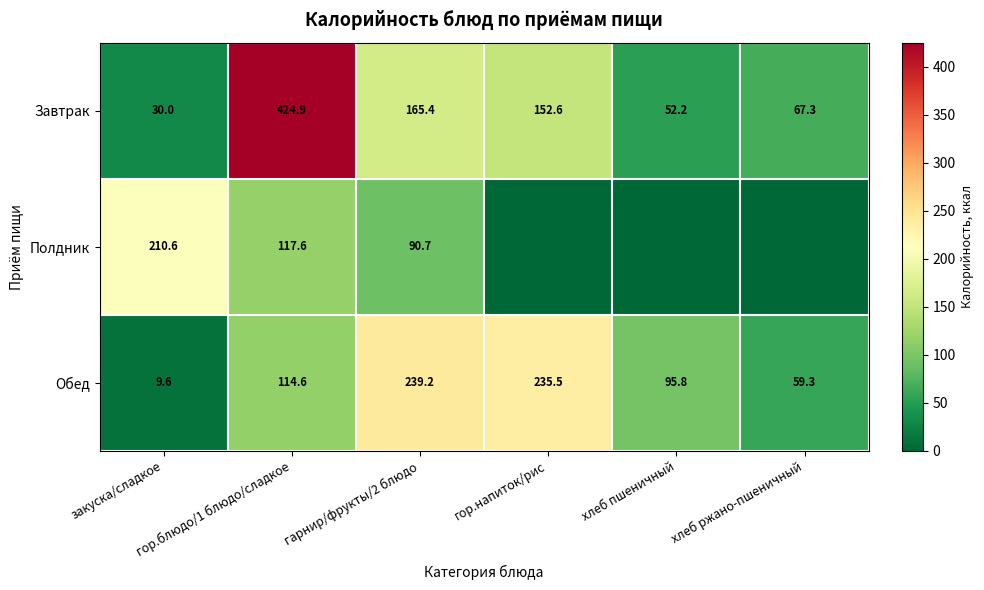

What is the difference between the maximum and minimum values in the Завтрак series?

394.9